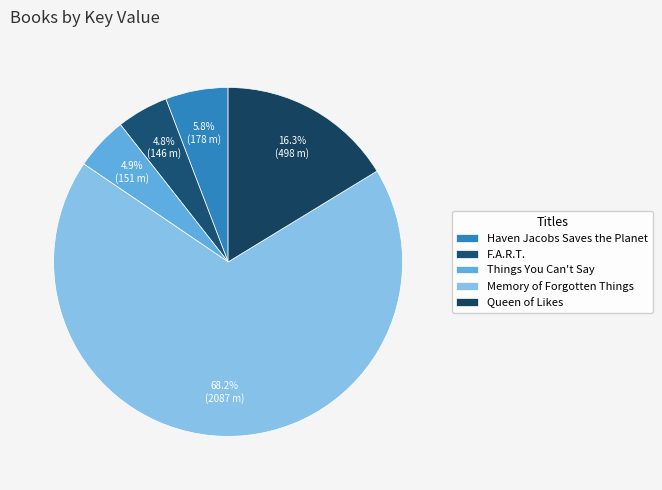

To the nearest percent, what percentage of the pie is Queen of Likes?

16%